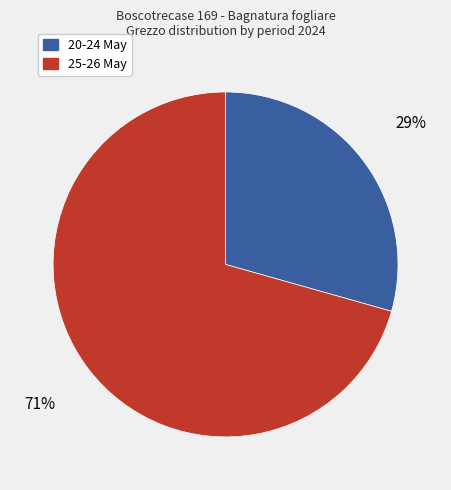

Is there any slice that represents more than half of the pie?

Yes